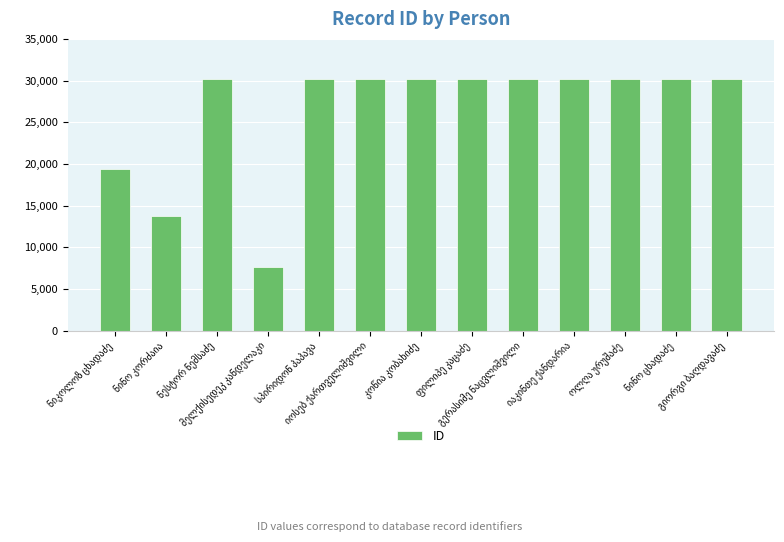

What is the smallest value displayed?

7646